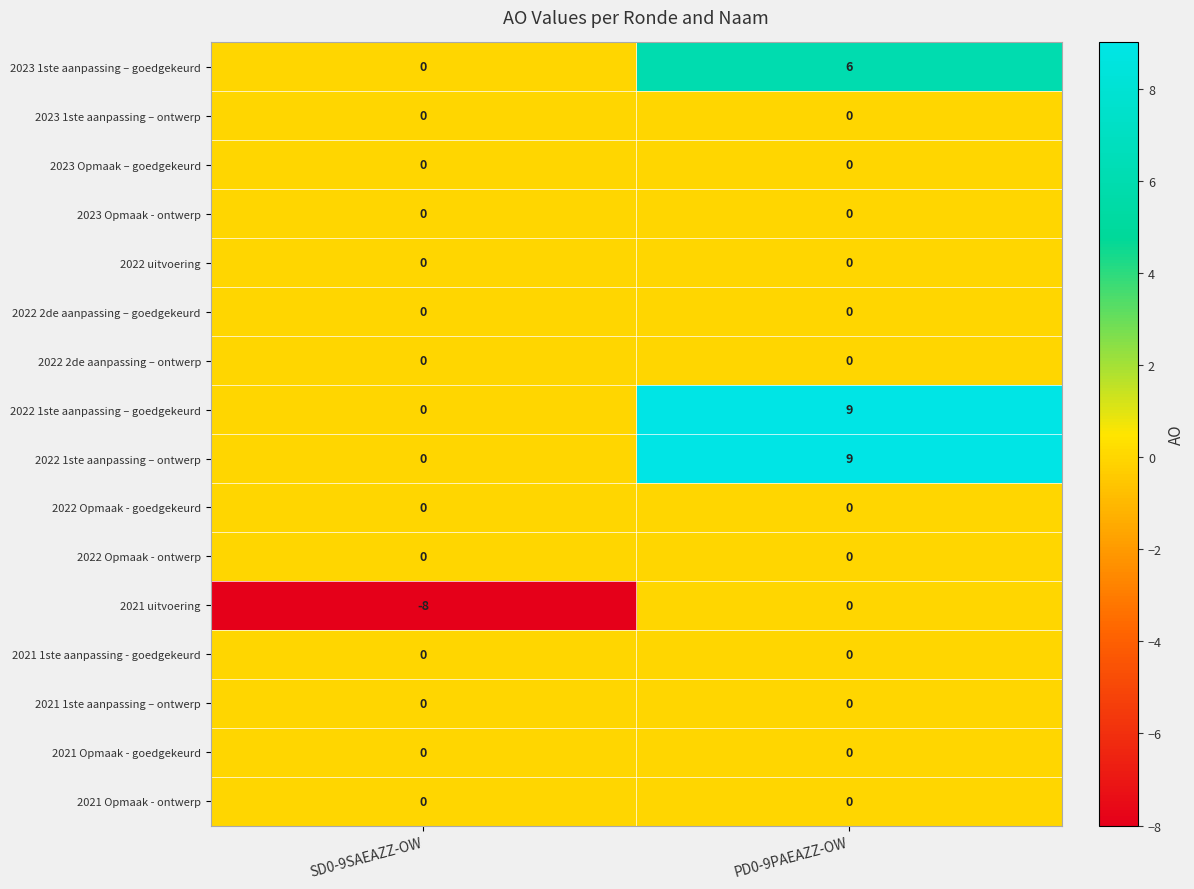

What is the difference between the highest and lowest values at SD0-9SAEAZZ-OW?

8